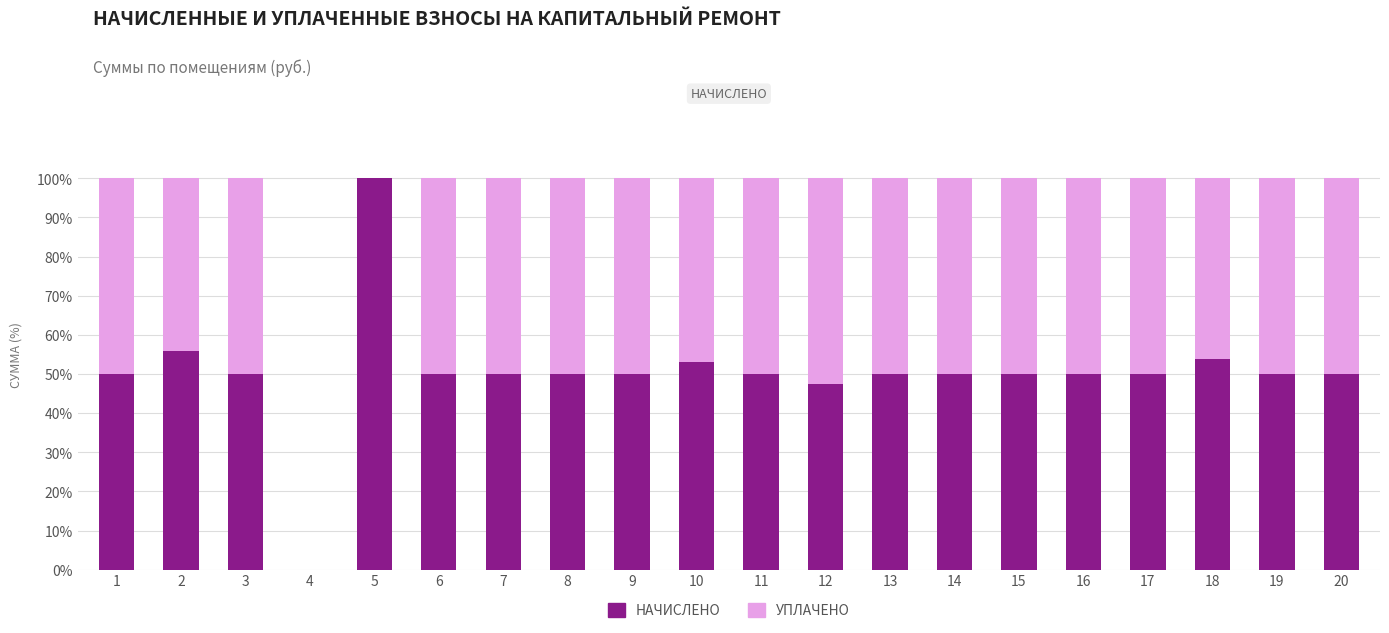

What is the total value across all series at 17?

100.0